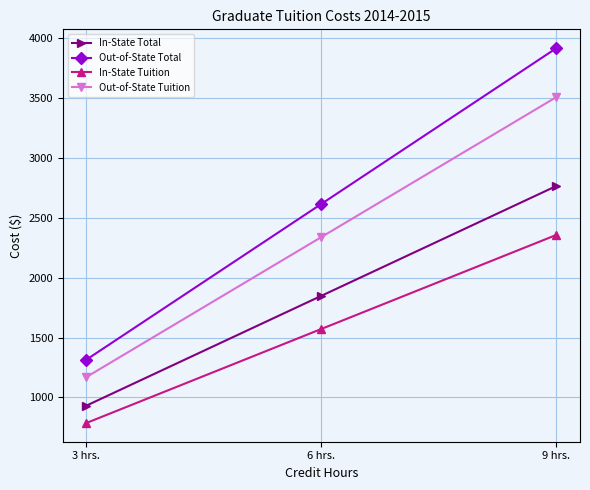

Does the chart display data point markers on the line(s)?

Yes